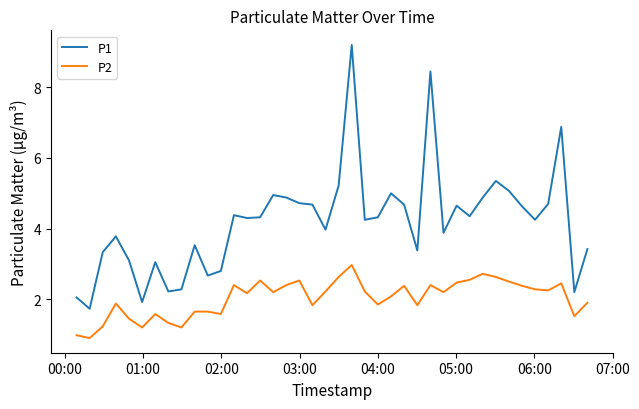

Is this an area chart (filled region under the line)?

No